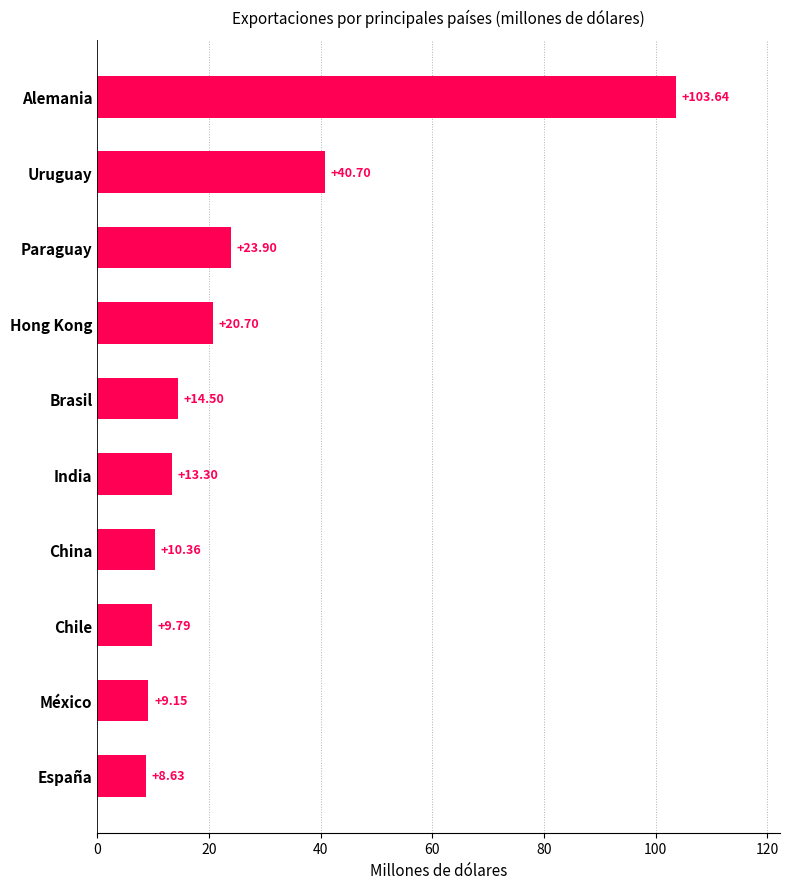

What is the label of the 6th bar from the top?

India